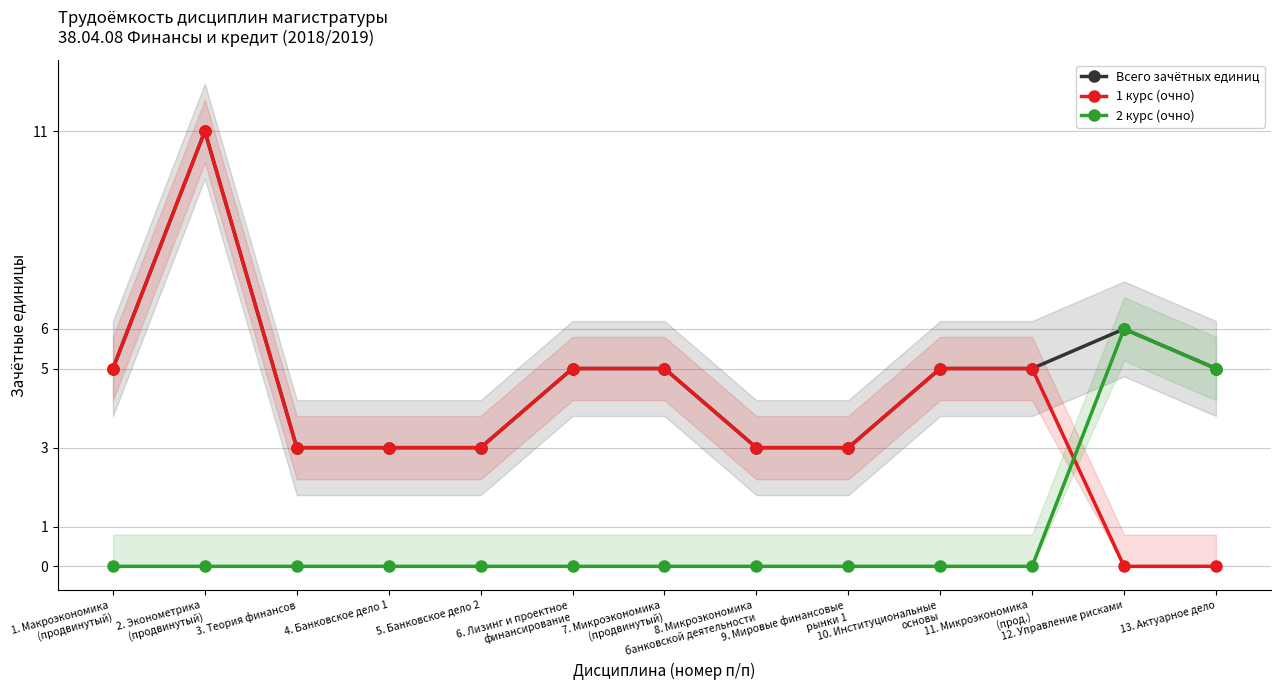

What is the label of the 11th point from the right?

3. Теория финансов